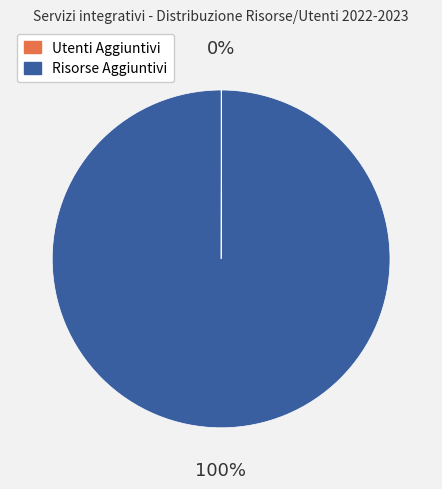

To the nearest percent, what is the average slice percentage?

50%